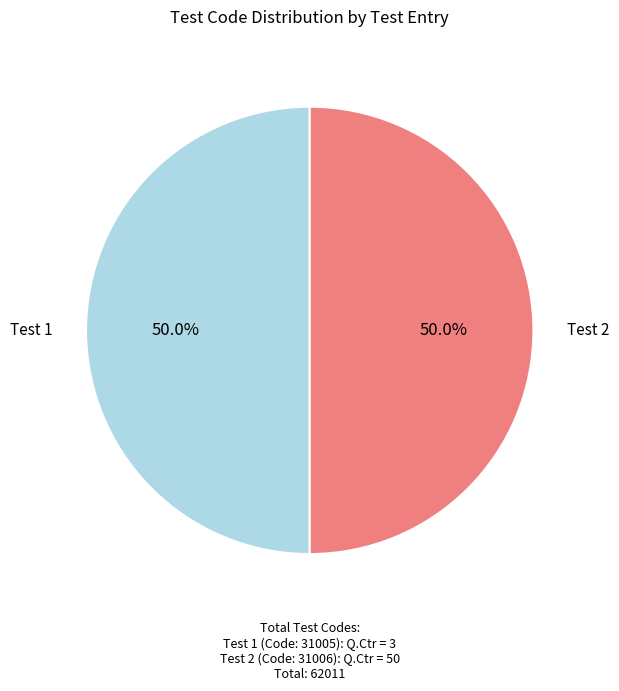

Which slice is the largest?

2